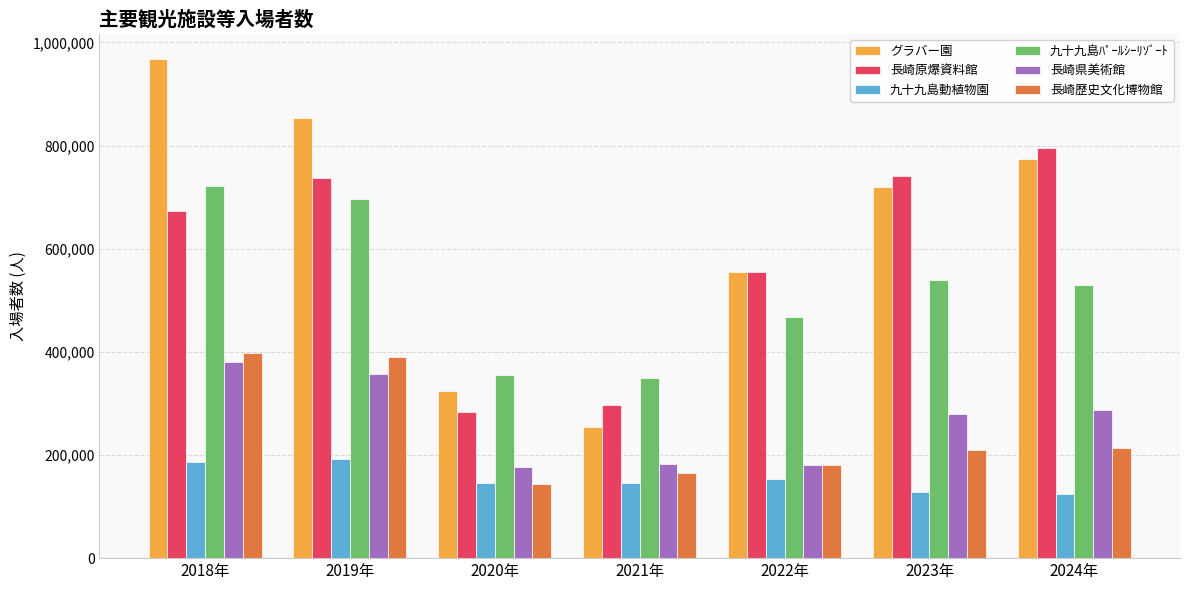

How many categories are shown in the chart?

7